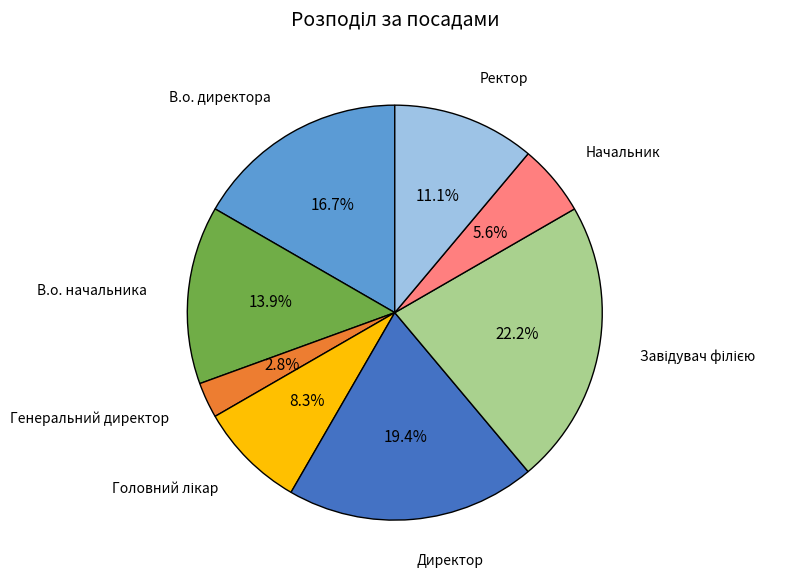

Which has a higher value, Ректор or В.о. директора?

В.о. директора